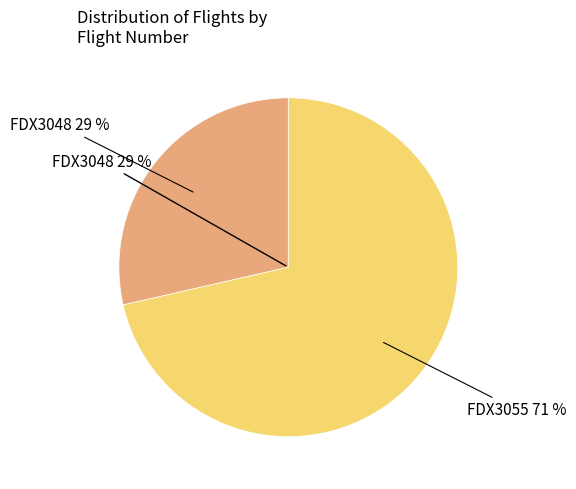

What is the total percentage of FDX3055 and FDX3048?

100.0%